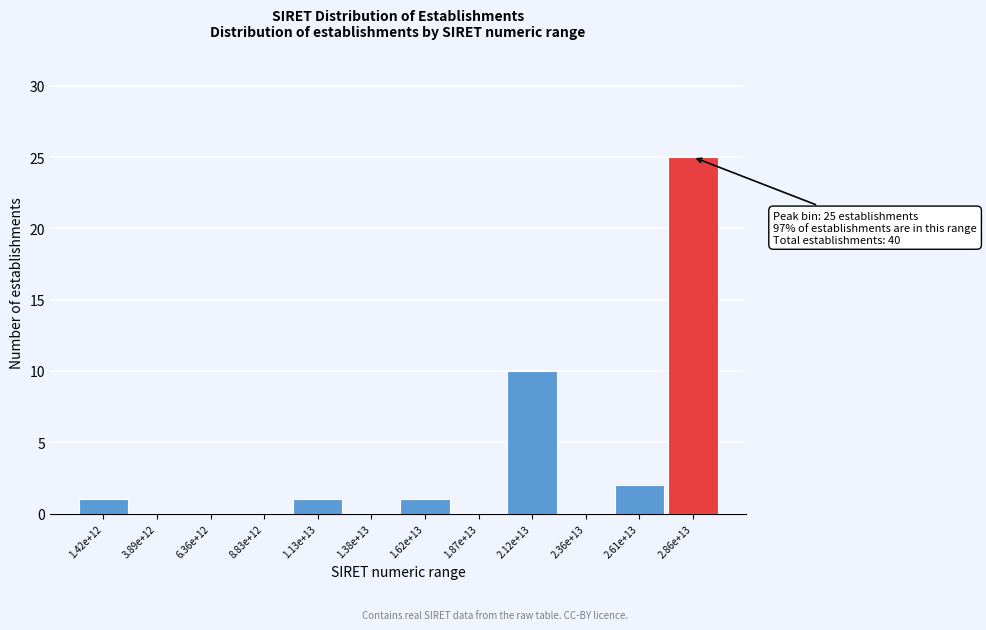

Which has a higher value, 1.87e+13 or 1.62e+13?

1.62e+13